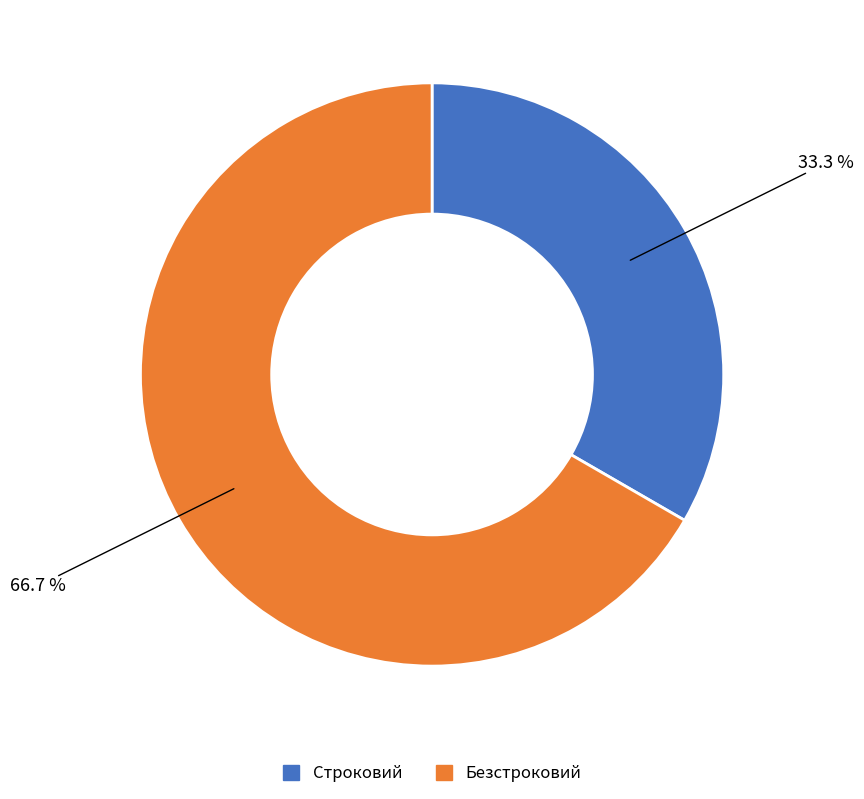

What is the largest slice in the pie chart?

Безстроковий